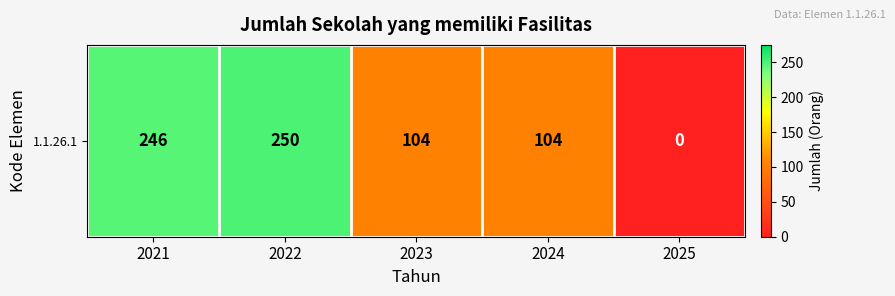

What is the sum of the values at 2022 and 2023?

354